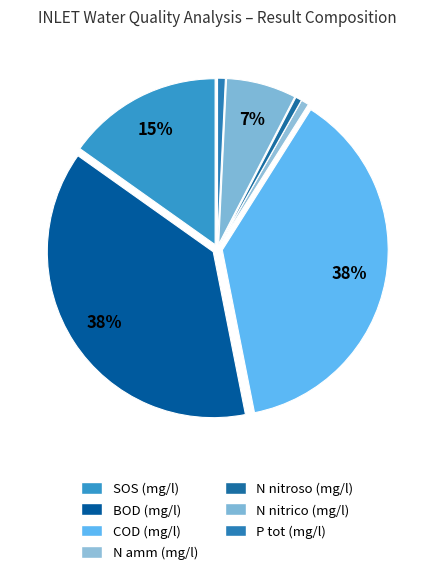

To the nearest percent, what percentage of the pie is P tot (mg/l)?

1%